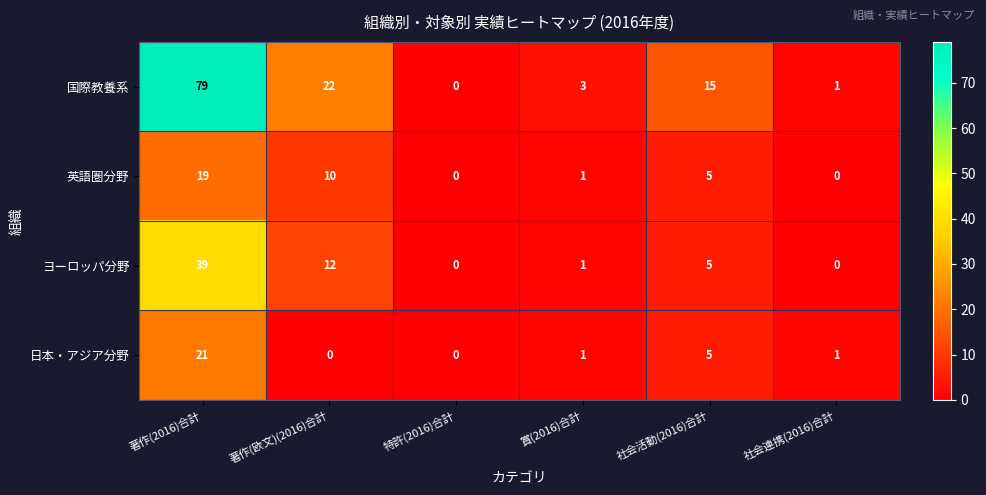

True or false: 国際教養系 has a value of 12 at 著作(欧文)(2016)合計.

False